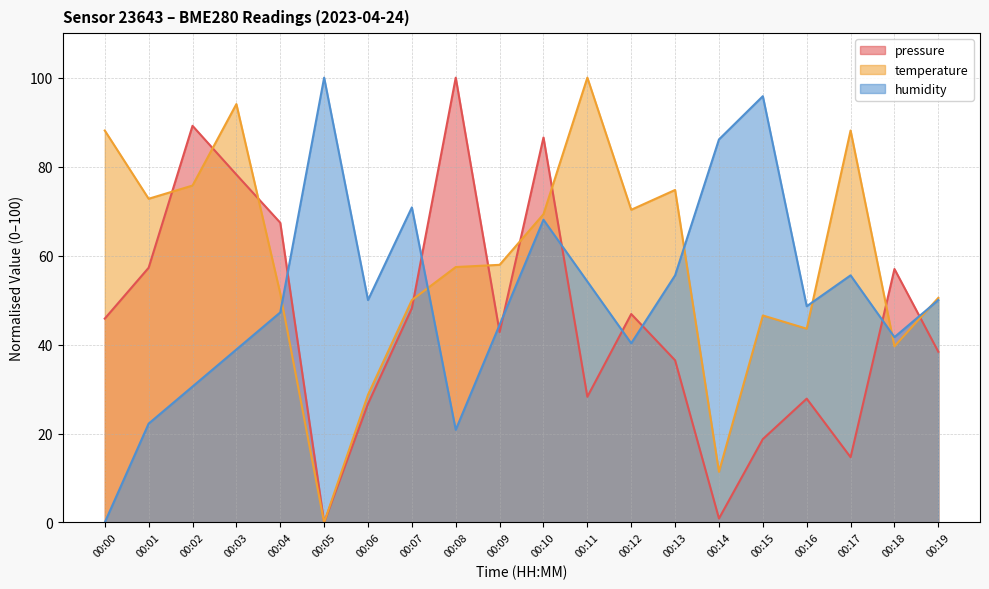

What is the value of the temperature point at the 12th from the left?

100.0